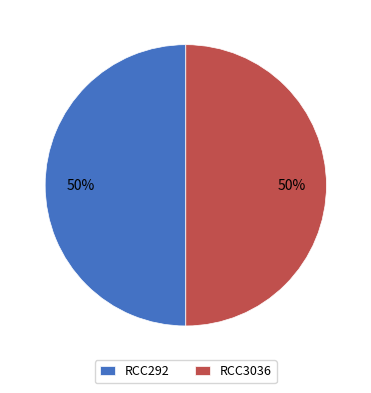

How many segments does this pie chart have?

2